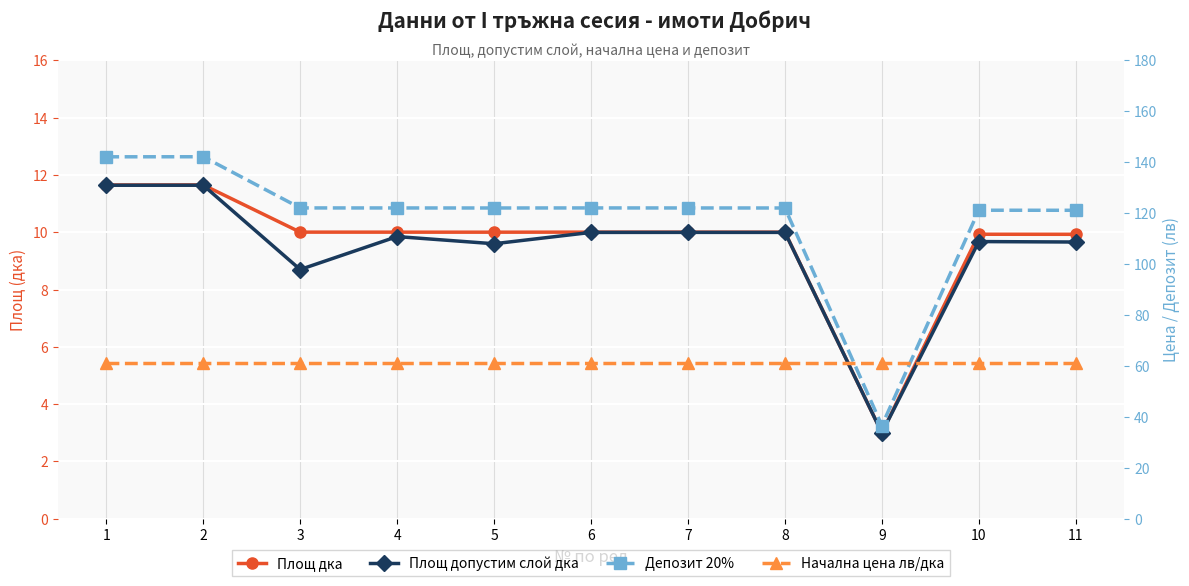

At which category does Депозит 20% reach its first local valley?

5